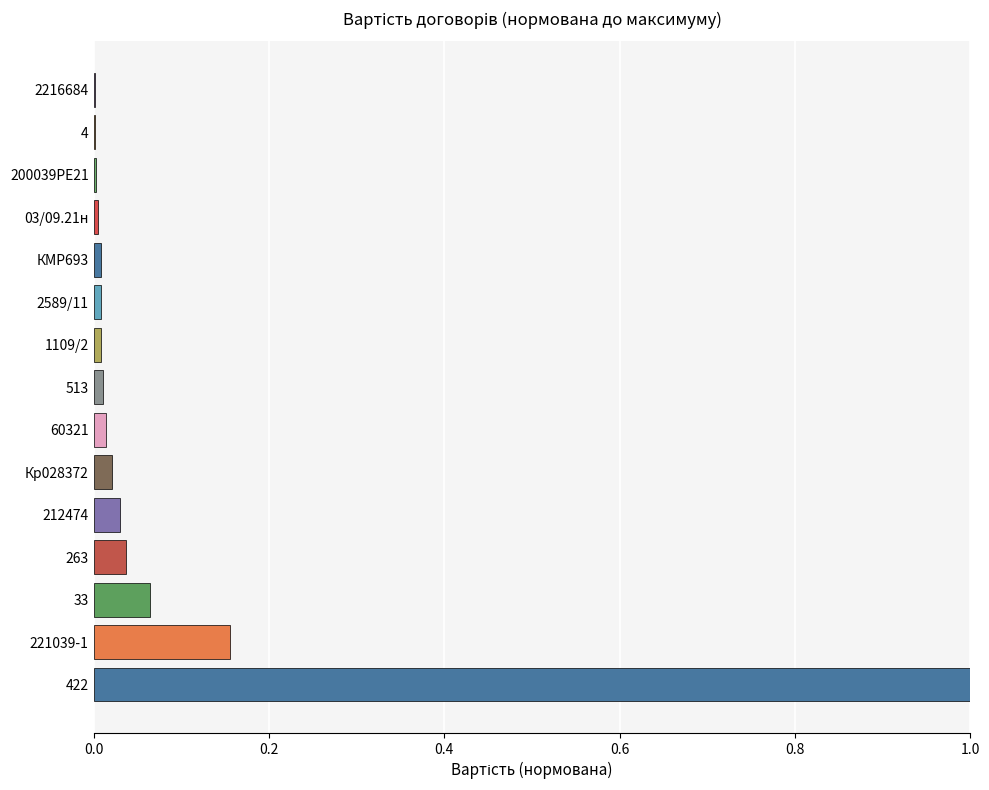

Does the chart contain stacked bars?

No